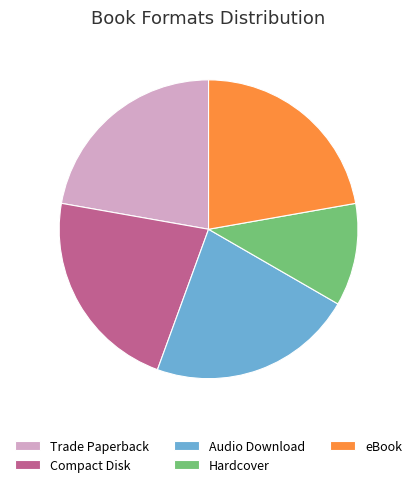

How many slices are in this pie chart?

5